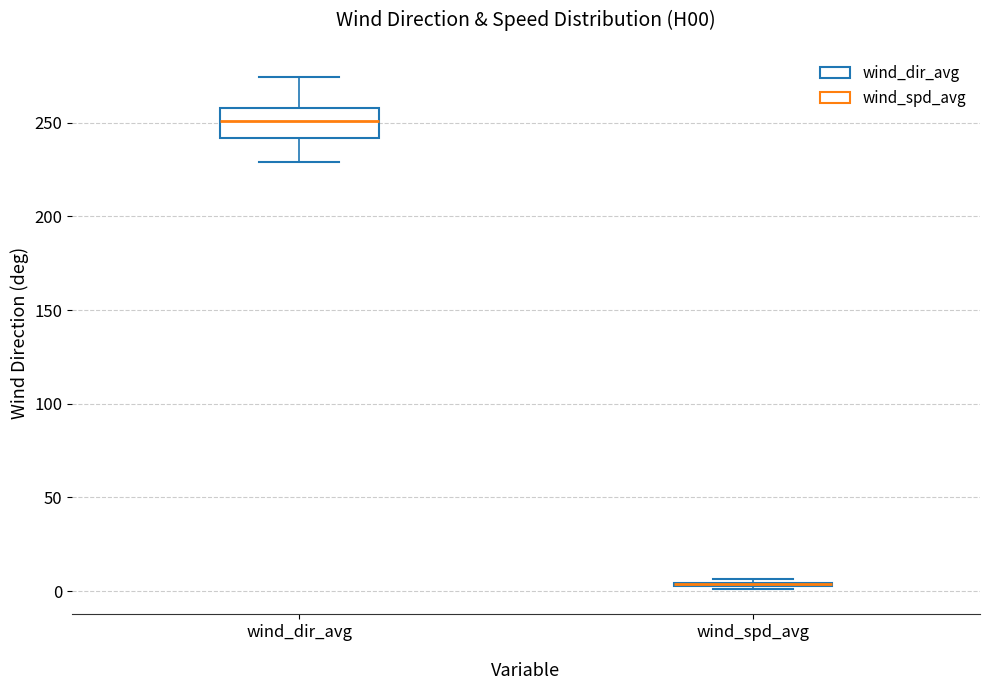

Which box is the tallest, from its lower edge to its upper edge?

wind_dir_avg